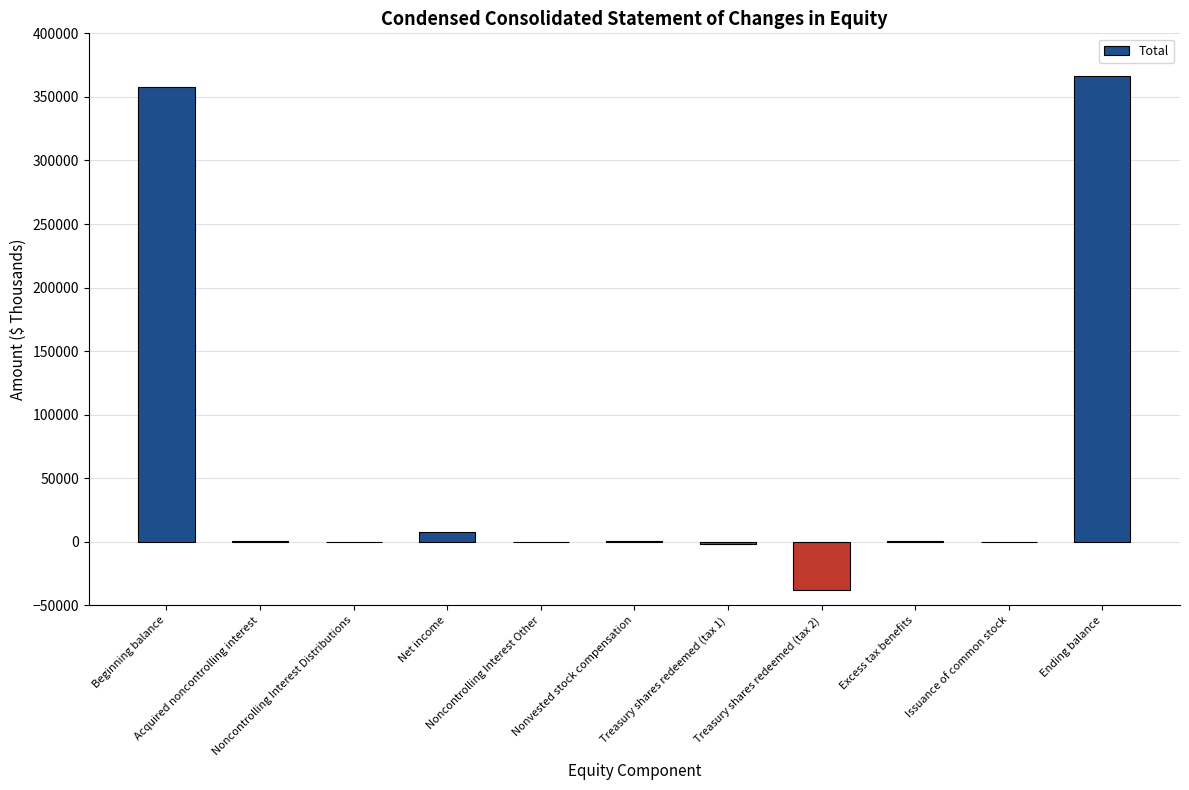

What is the greatest value displayed?

366386